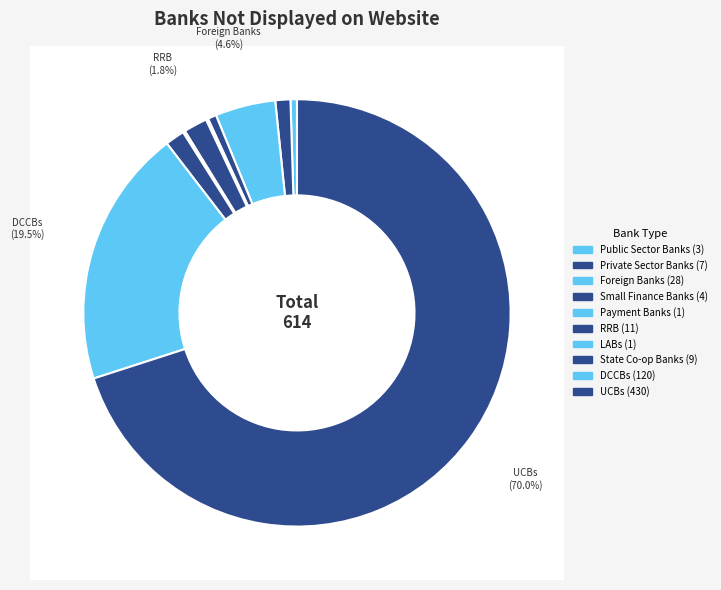

What is the largest slice in the pie chart?

UCBs